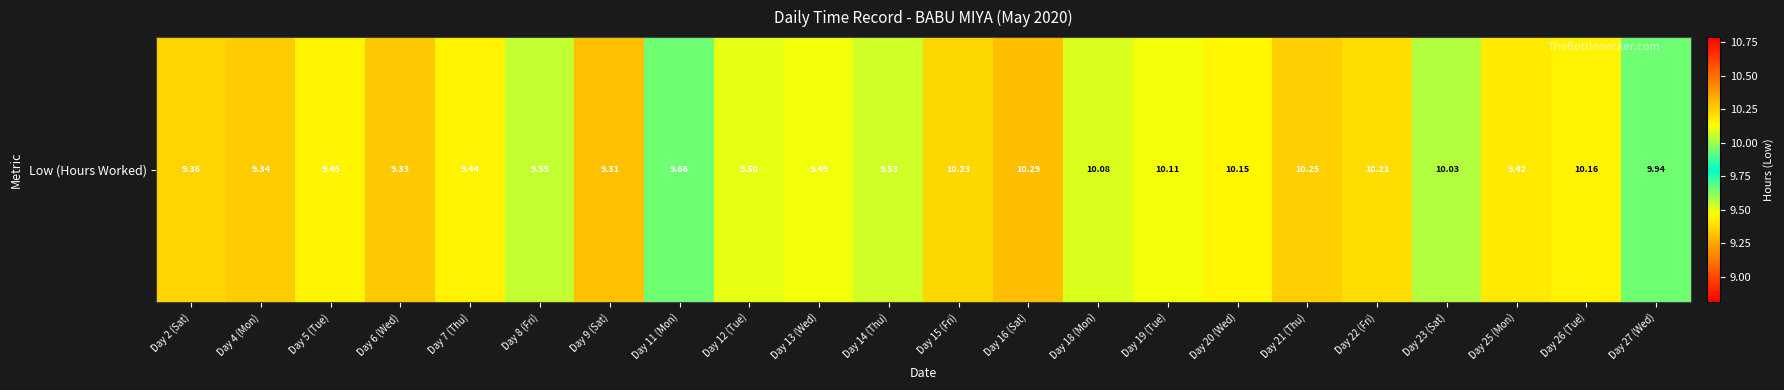

What is the smallest value displayed?

9.3